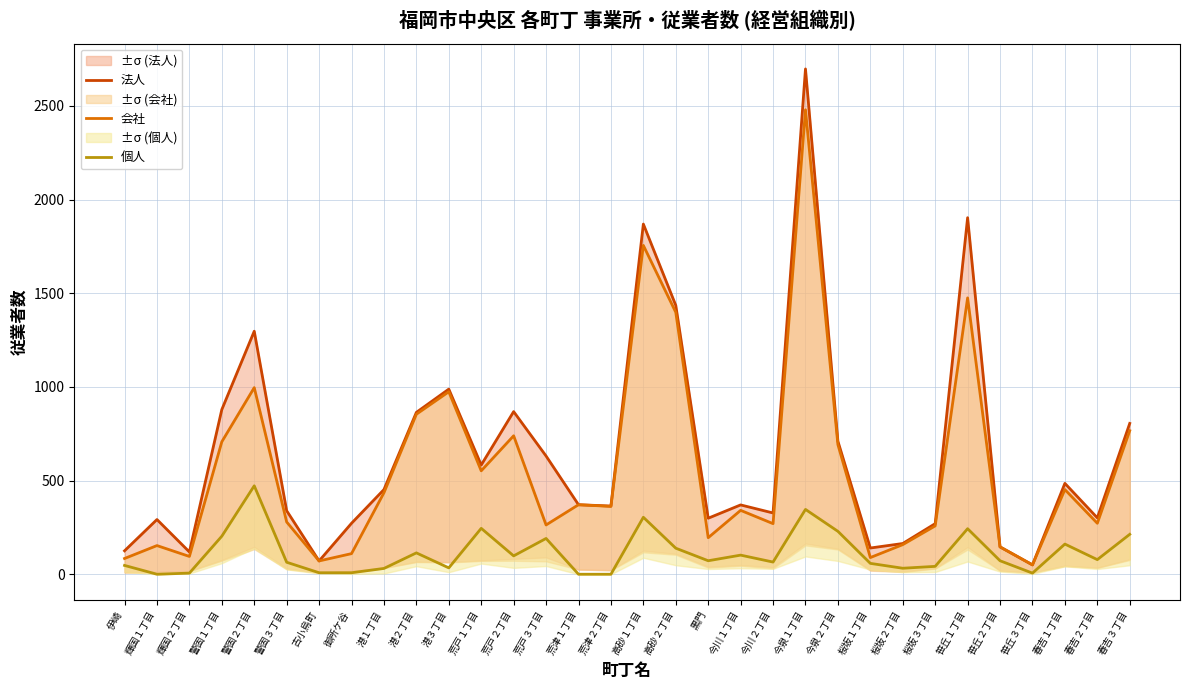

Read the 法人 value at 笹丘１丁目.

1903